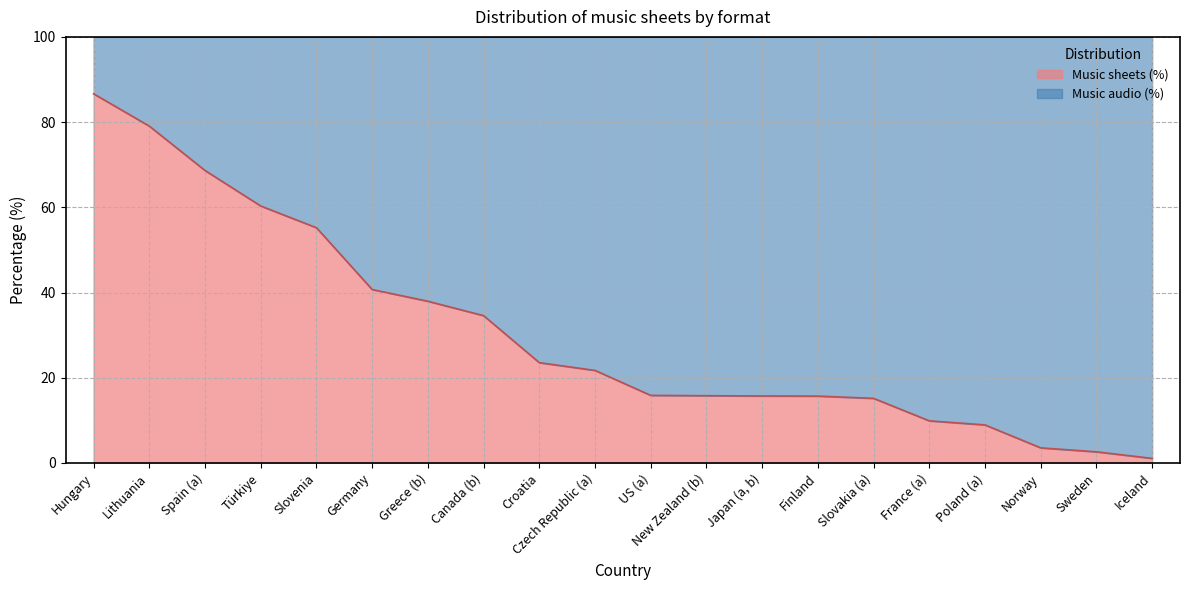

What is the sum of all values?

612.6